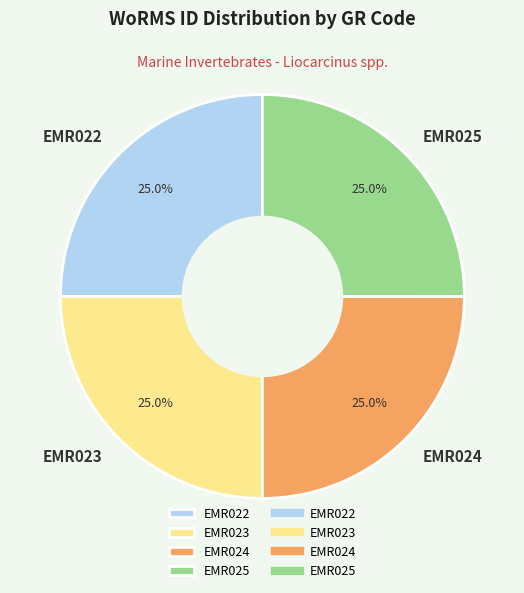

Combined, what portion of the pie is EMR022 and EMR025?

50.0%